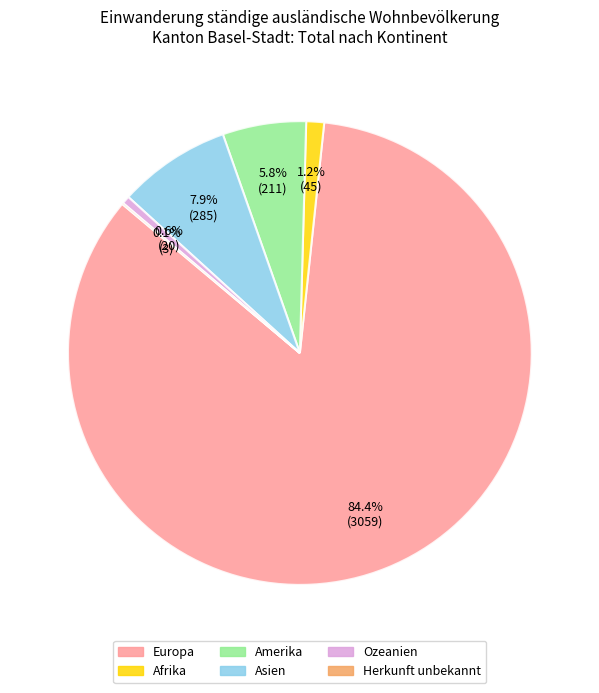

What percentage is NOT represented by Asien?

92.1%